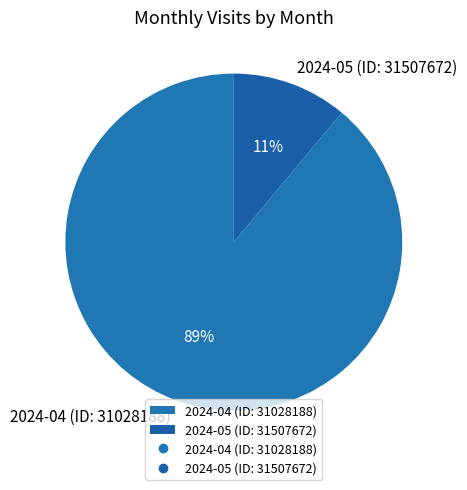

Which slice is the largest?

2024-04 (ID: 31028188)